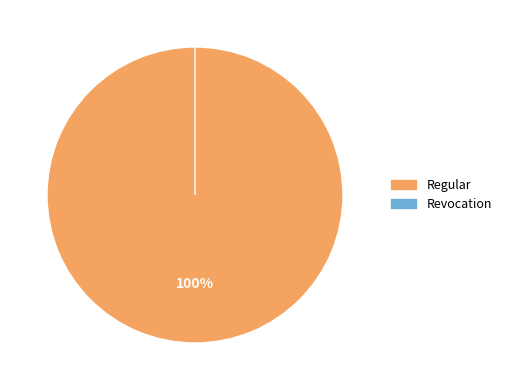

What is the smallest slice in the pie chart?

Revocation